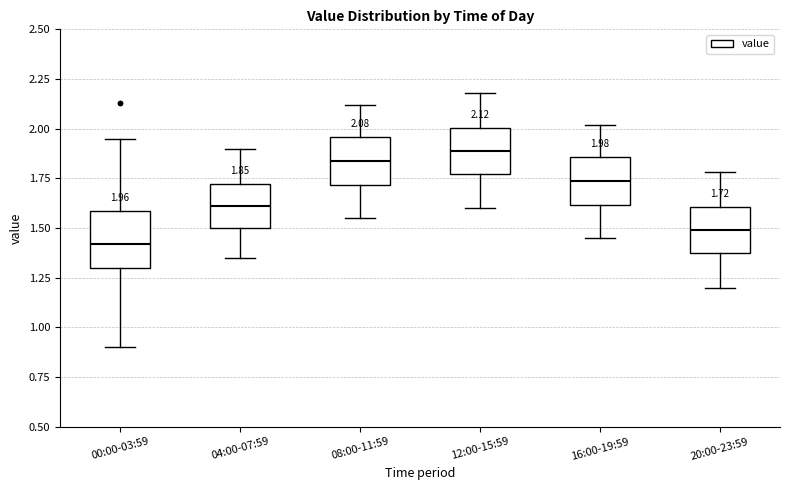

Which box's median line is the lowest?

00:00-03:59